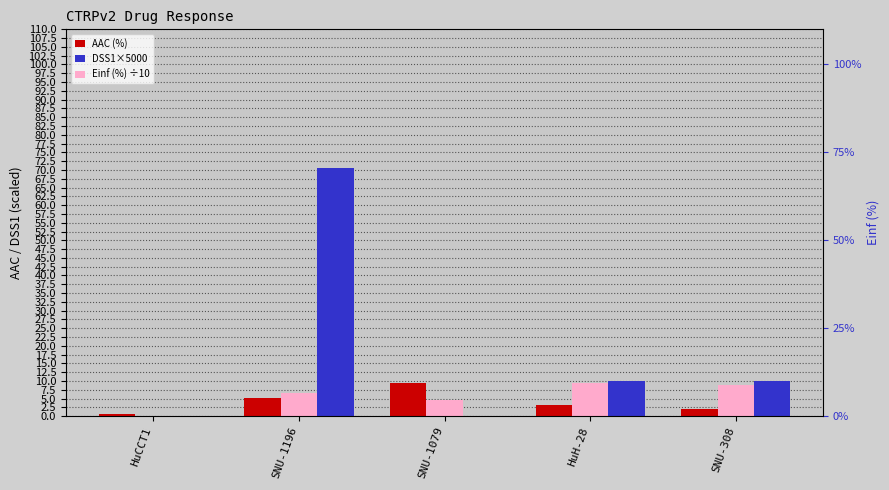

Which series has the largest total across all categories?

DSS1×5000